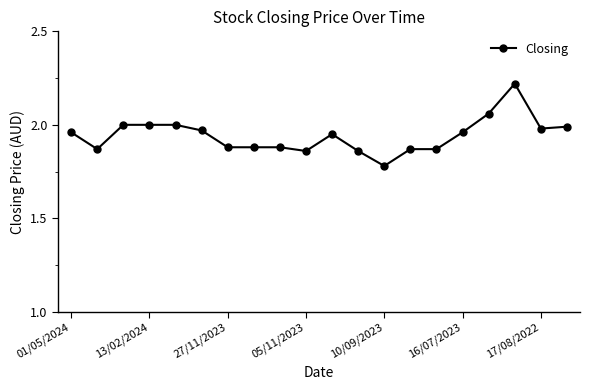

True or false: the data has more than 0 interior local peaks.

True